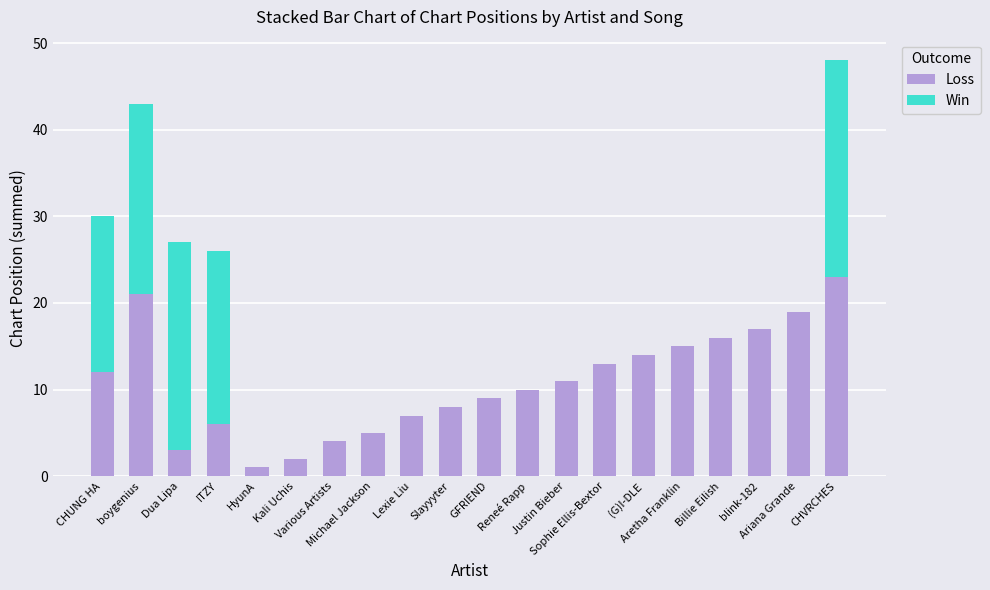

What is the sum of all Loss values?

216